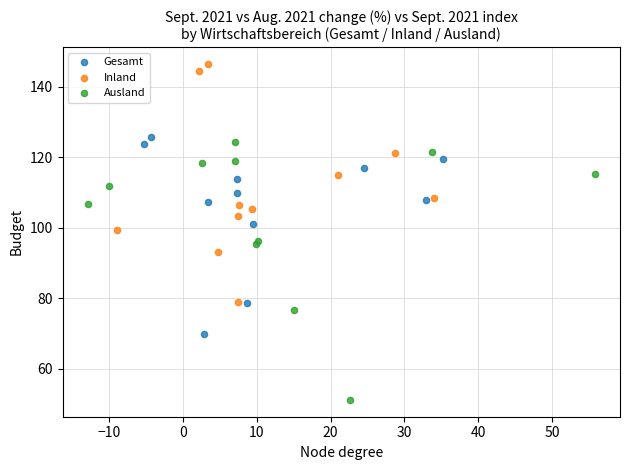

Which series has the widest spread of Y values?

Ausland